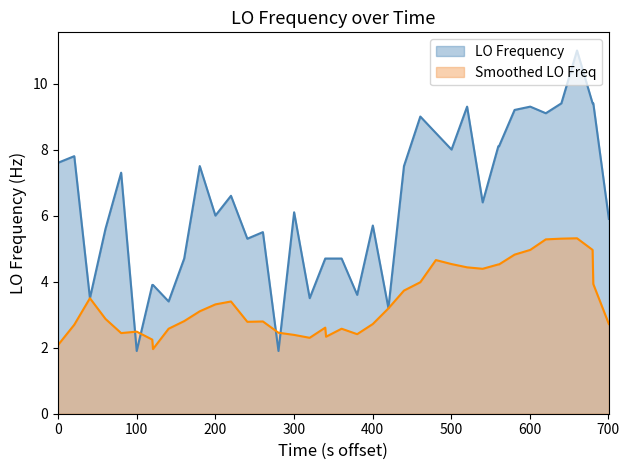

Which series has the widest spread of values?

LO Frequency